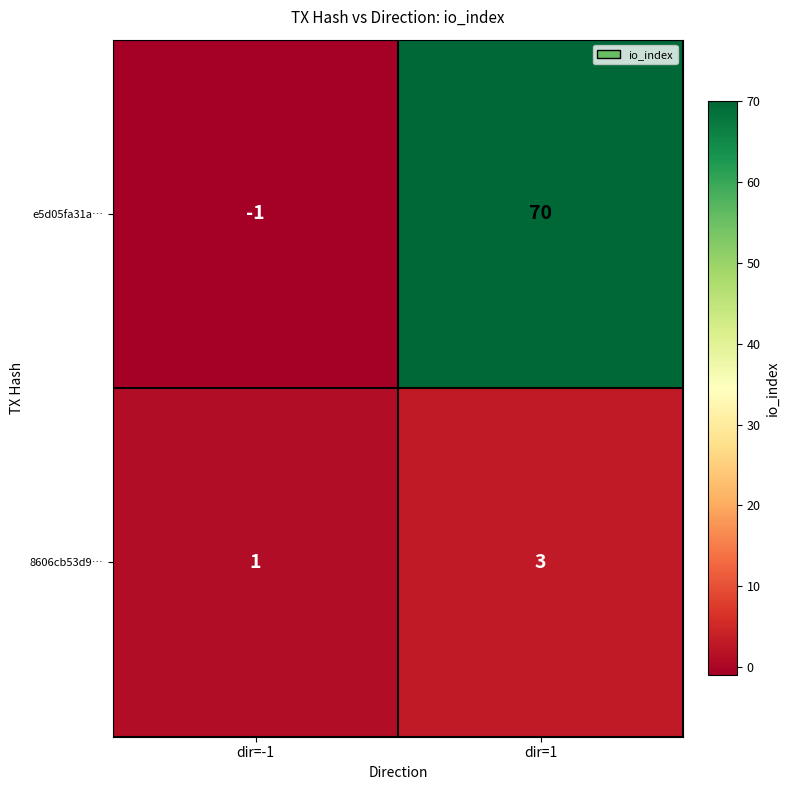

List the labels in order of 8606cb53d9… value, smallest first.

dir=-1, dir=1